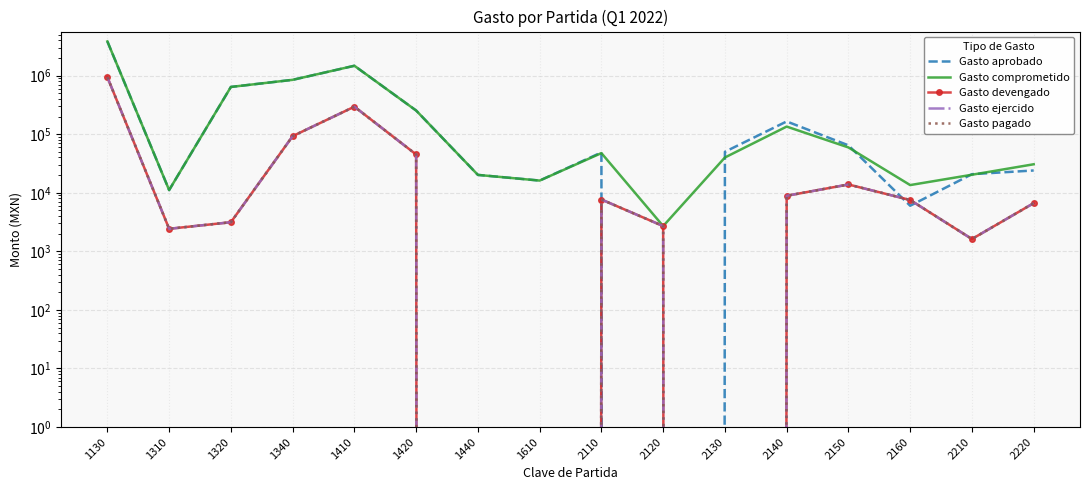

What are all the series names shown in the legend?

Gasto aprobado, Gasto comprometido, Gasto devengado, Gasto ejercido, Gasto pagado